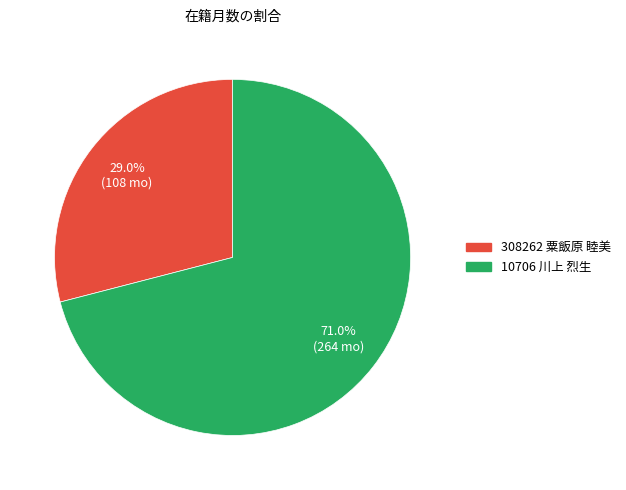

Which category accounts for the majority?

10706 川上 烈生